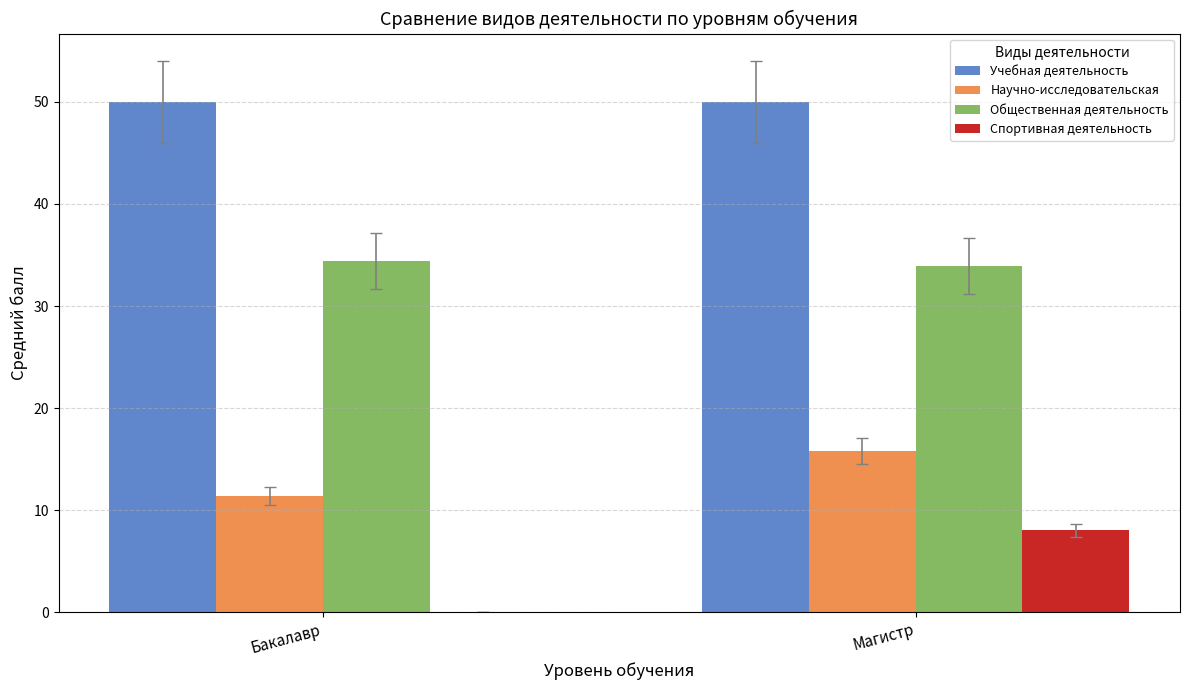

Are the bars horizontal?

No